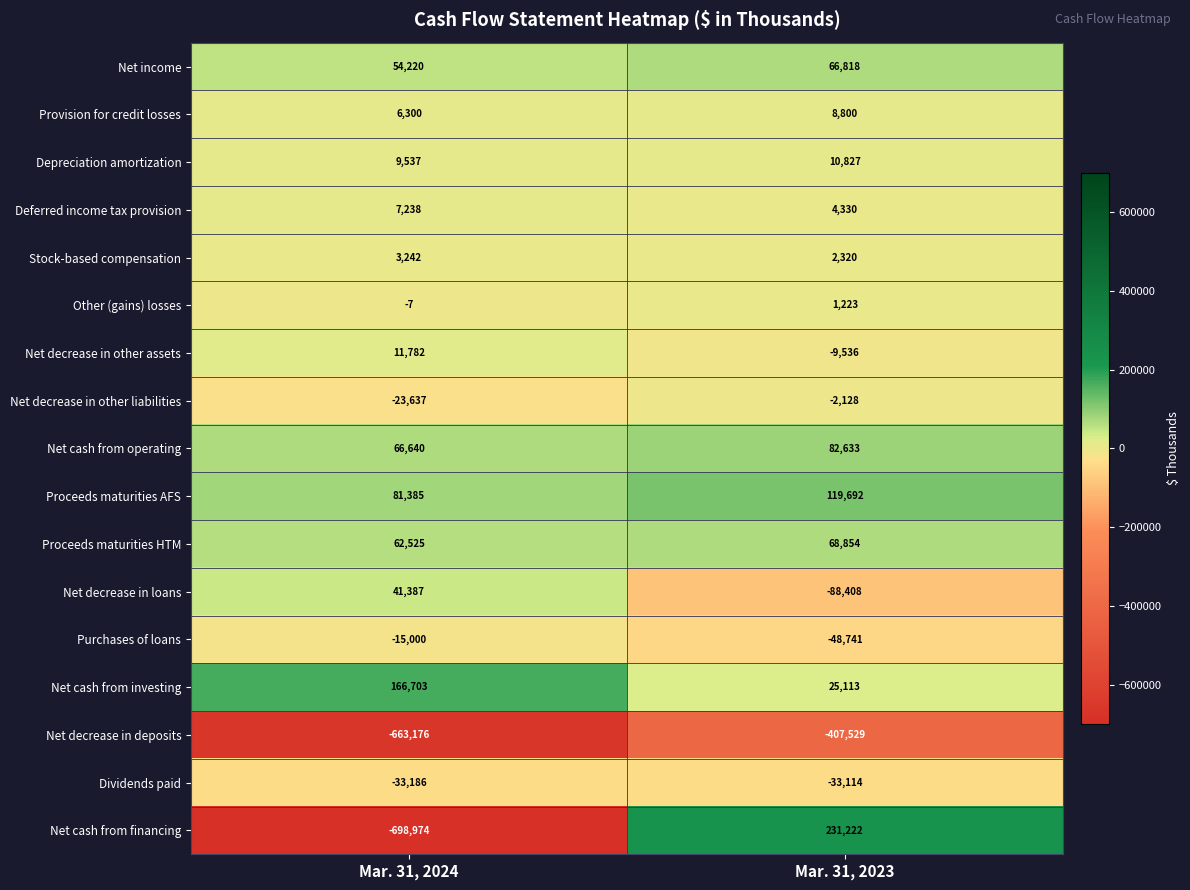

What is the difference between the maximum and minimum values in the Other (gains) losses series?

1230